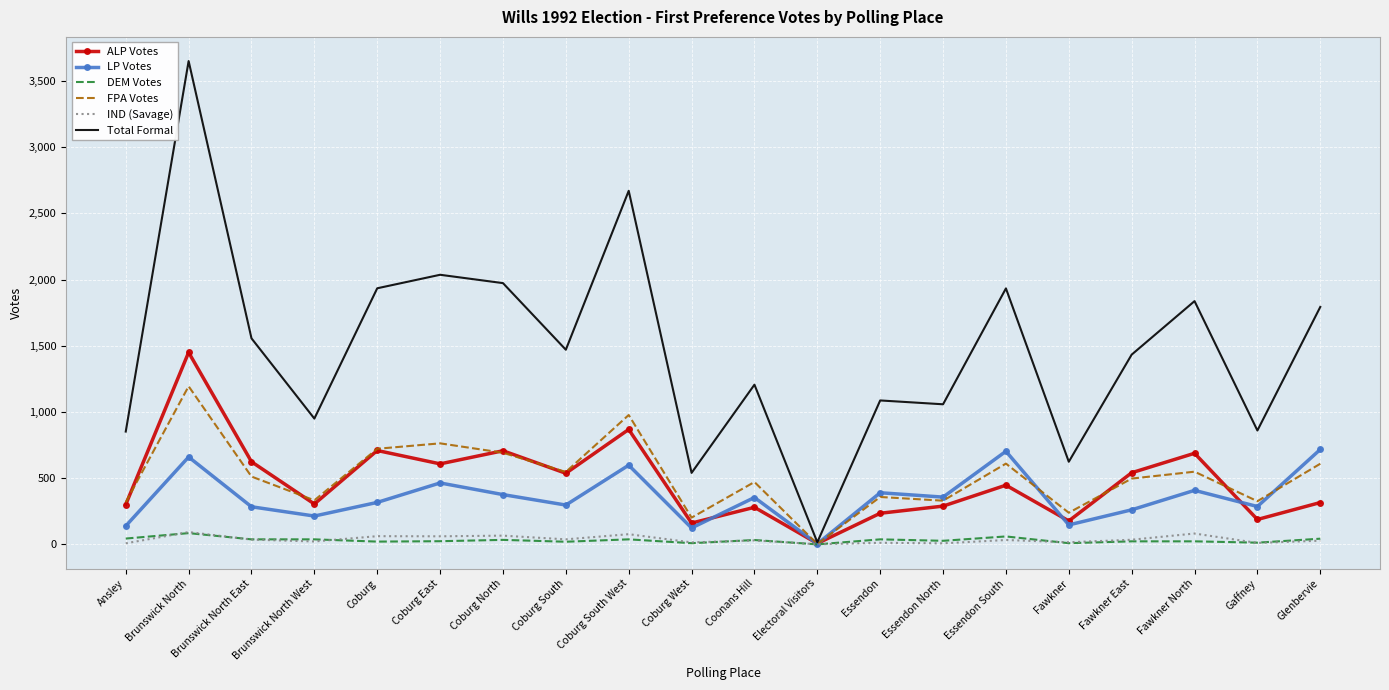

At which label does ALP Votes reach its minimum?

Electoral Visitors